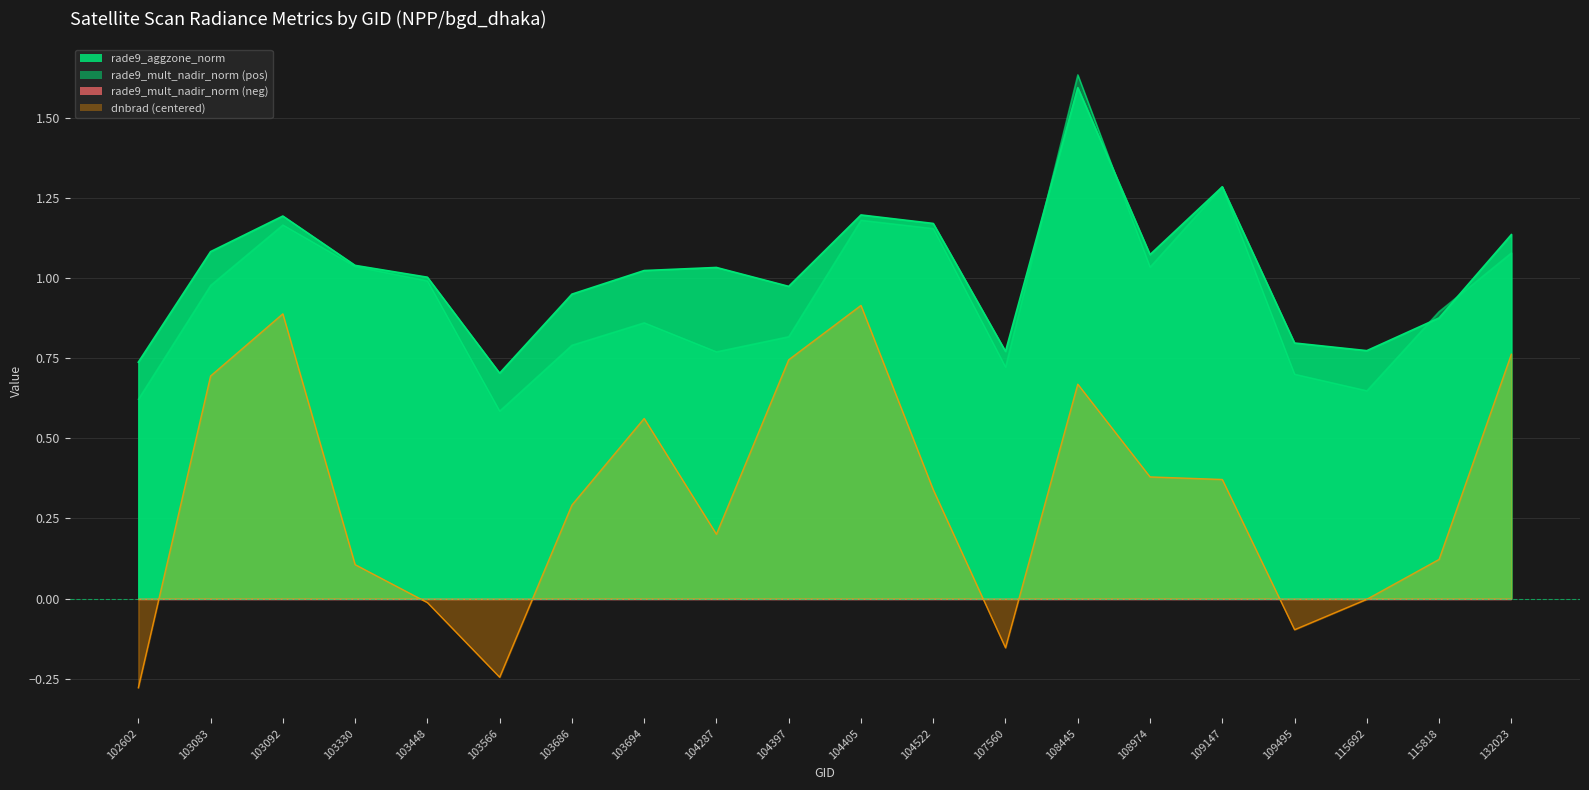

Which series changed the most between 103092 and 107560?

dnbrad